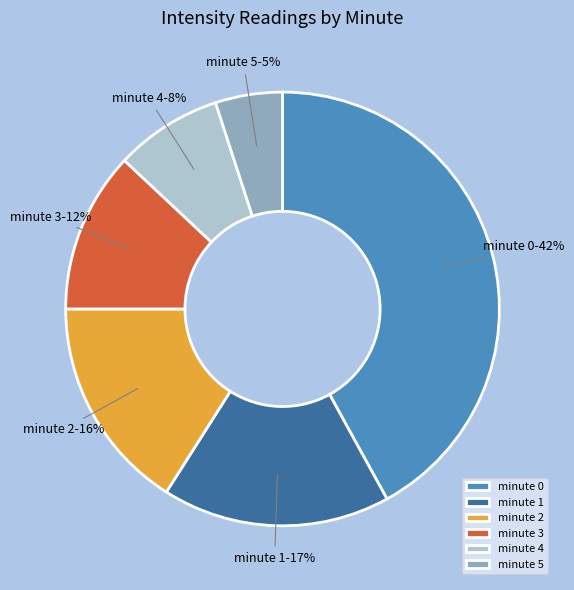

How many slices are in this pie chart?

6